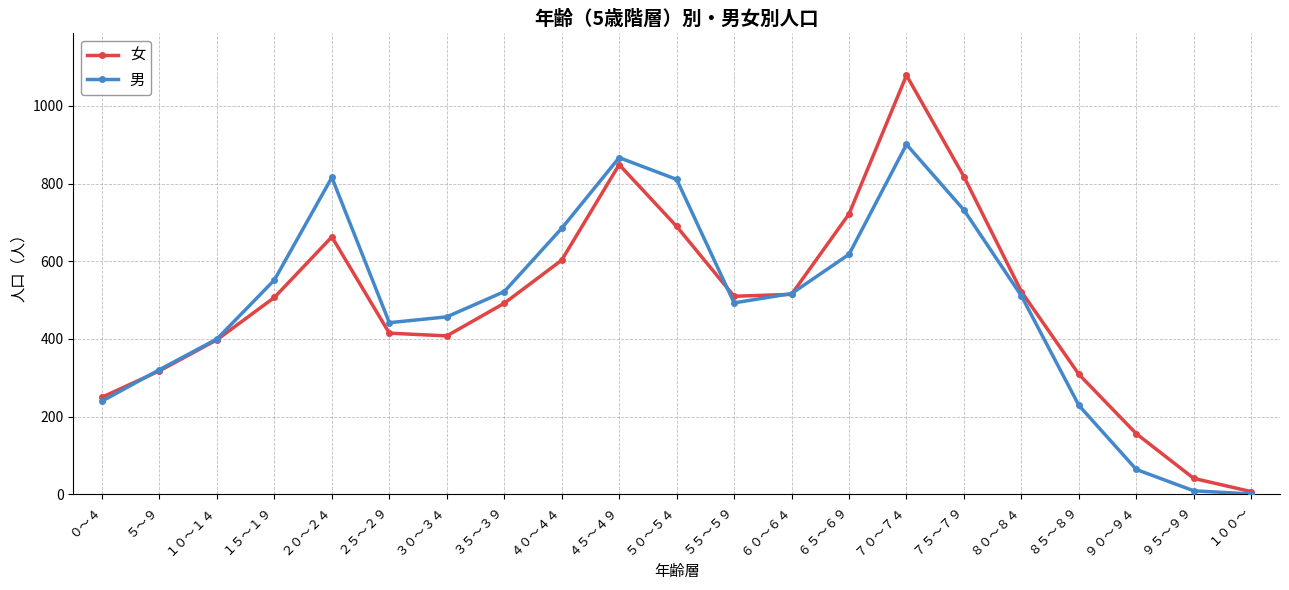

What is the difference between the maximum and minimum values in the 女 series?

1072